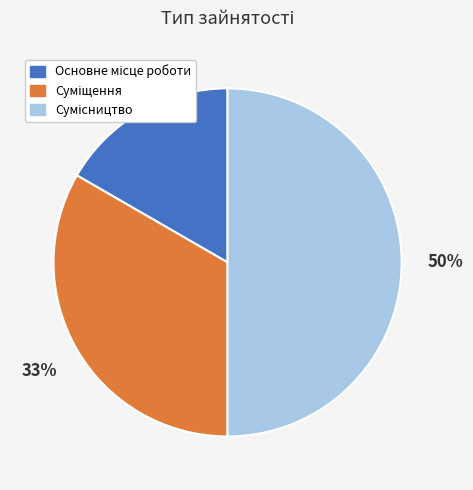

To the nearest percent, what is the difference between the largest and smallest slice percentages?

33%